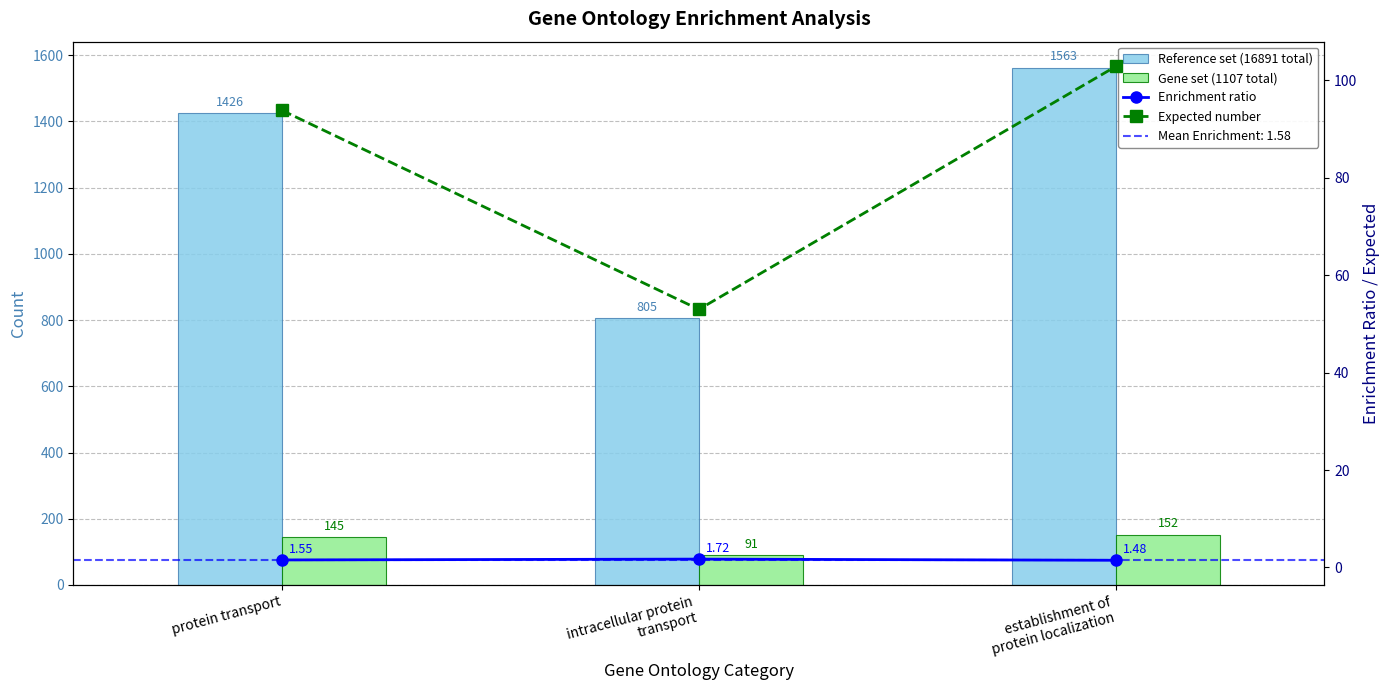

Count the number of data series in this chart.

4